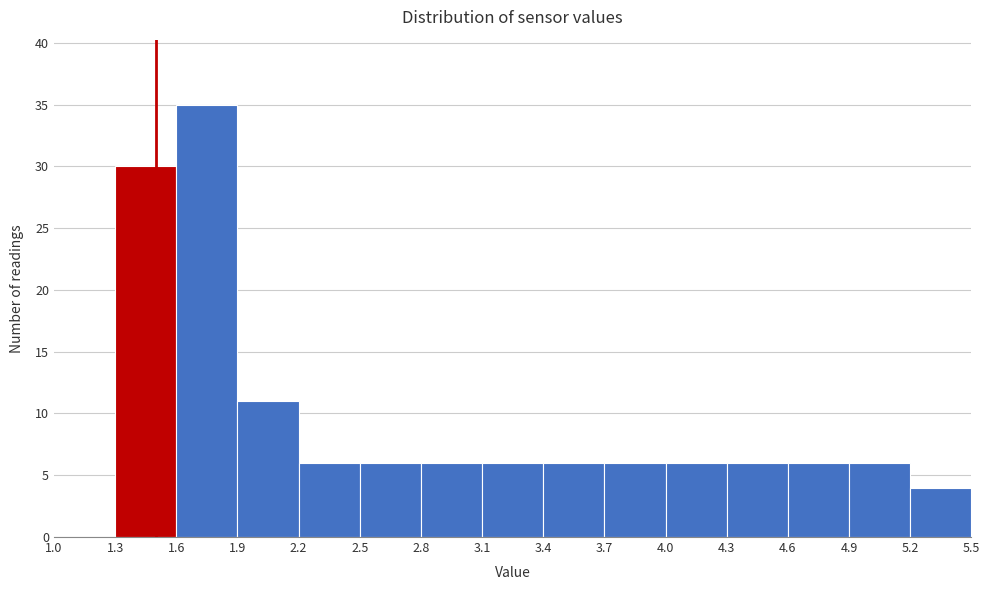

Reading left to right, list every bar in this chart as the range it spans on the x-axis followed by its height. The values are not printed on the chart, so give them approximately, as read against the axis.

1.0 to 1.3: 0
1.3 to 1.6: 30
1.6 to 1.9: 35
1.9 to 2.2: 11
2.2 to 2.5: 6
2.5 to 2.8: 6
2.8 to 3.1: 6
3.1 to 3.4: 6
3.4 to 3.7: 6
3.7 to 4.0: 6
4.0 to 4.3: 6
4.3 to 4.6: 6
4.6 to 4.9: 6
4.9 to 5.2: 6
5.2 to 5.5: 4